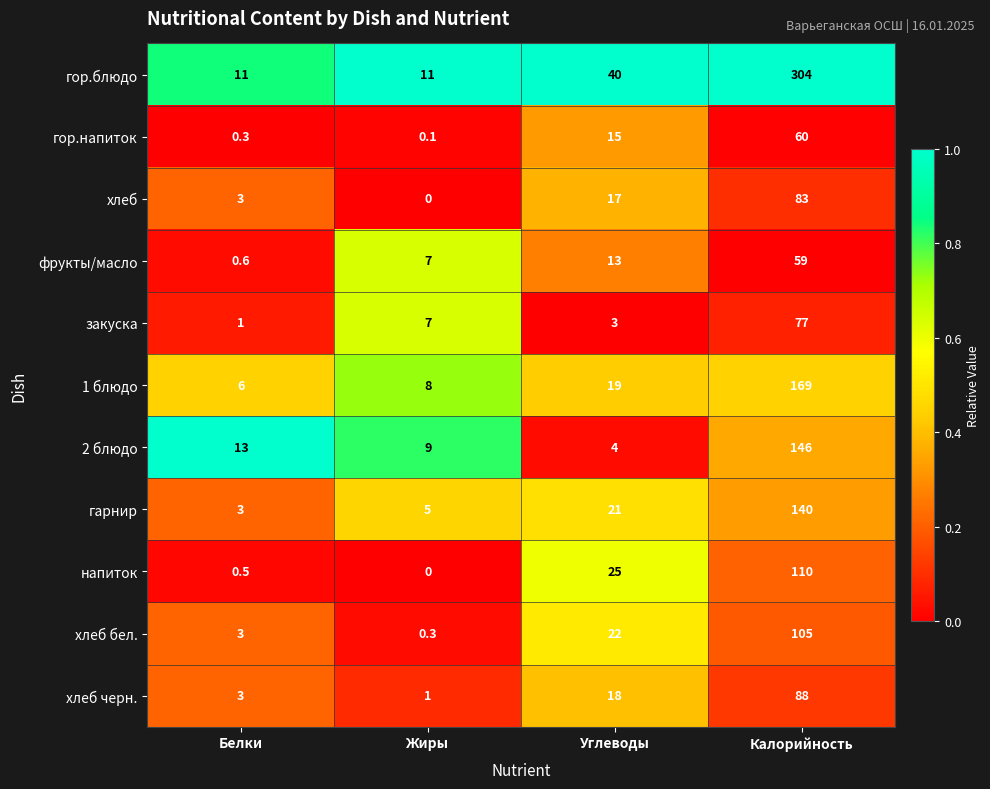

At which category is the sum across all series the highest?

Калорийность